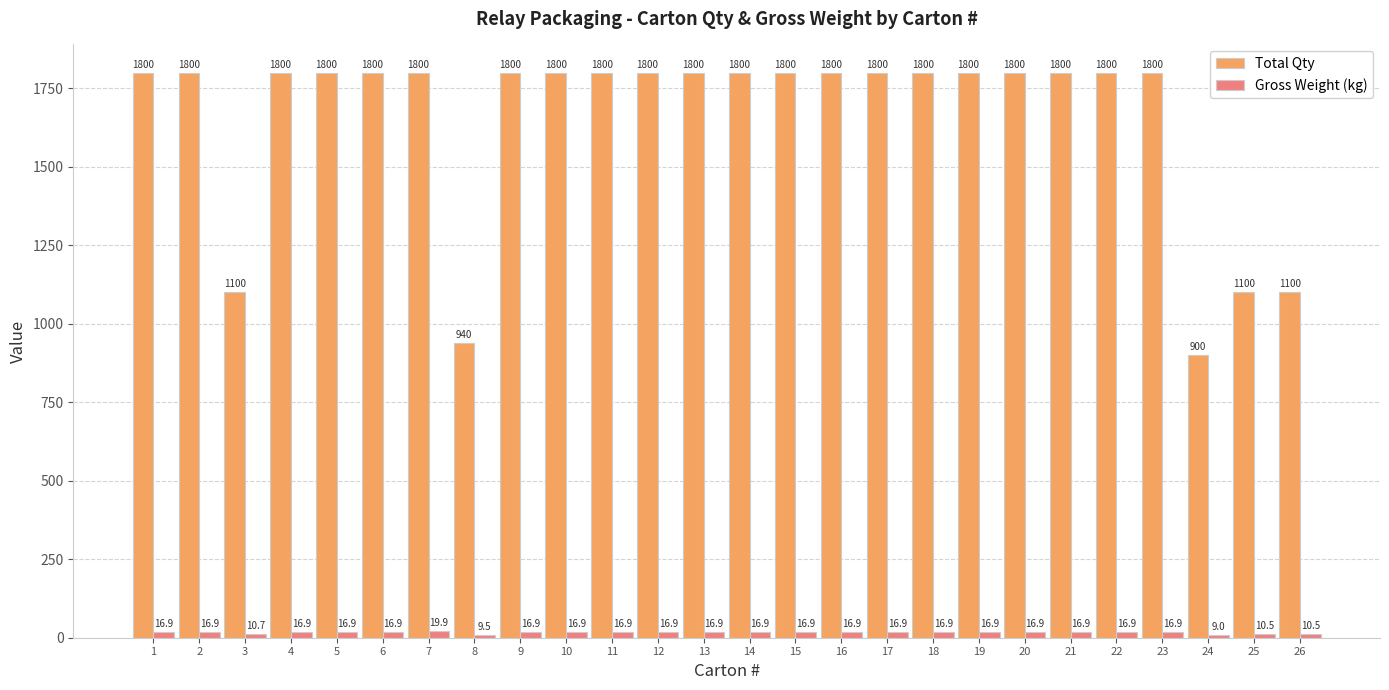

Read the Total Qty value at 13.

1800.0